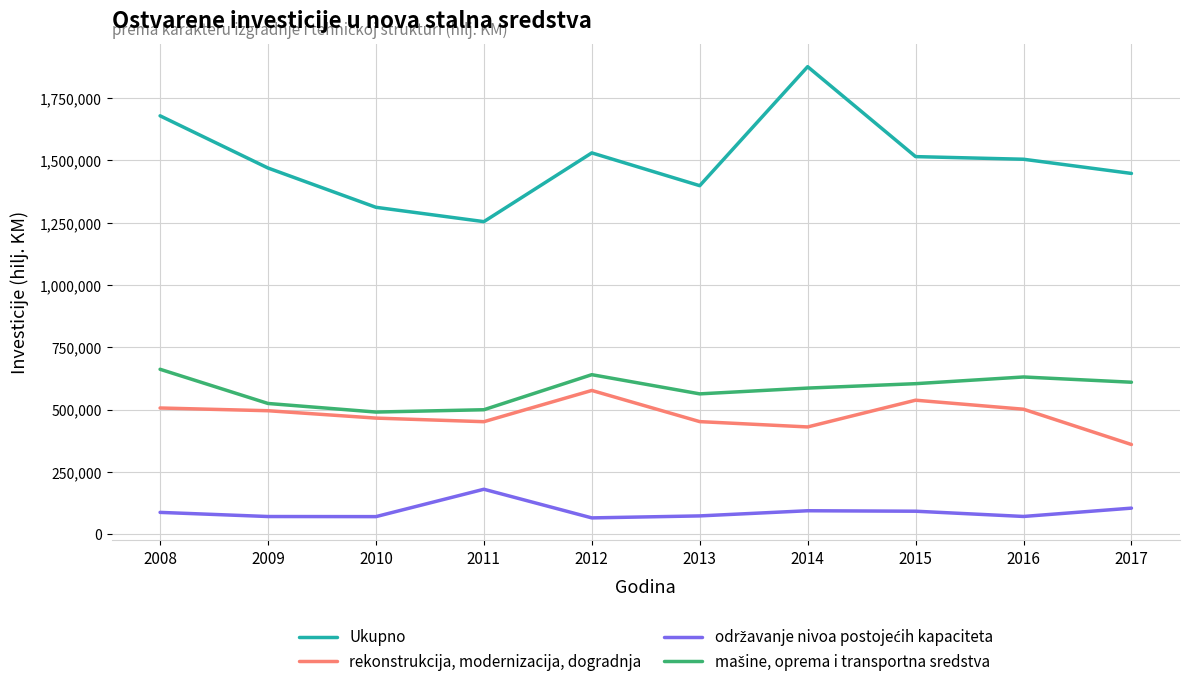

The value of rekonstrukcija, modernizacija, dogradnja at 2011 is 451210. True or false?

True